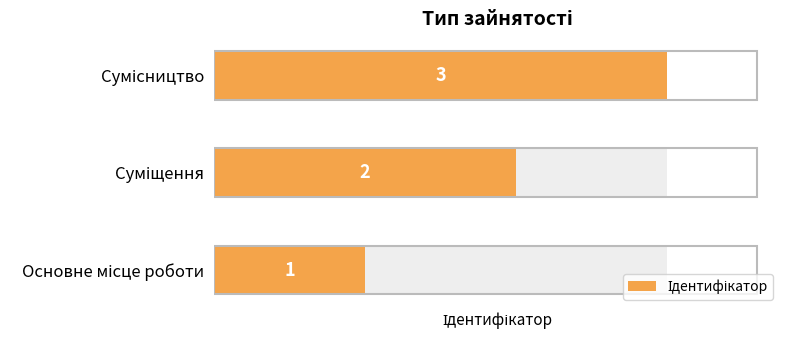

How many values are below 2?

1